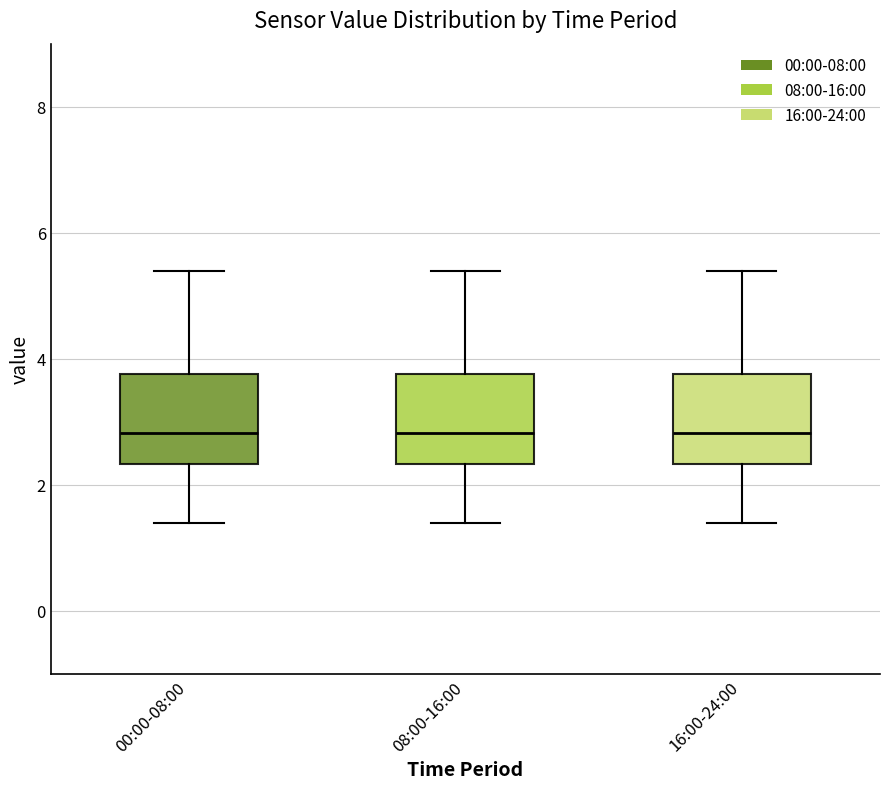

Reading left to right, transcribe this box plot: for each box, give where its median line is, the range the box spans, and where its two whiskers end, as read against the y-axis. The values are not printed on the chart, so give them approximately, as read against the axis.

00:00-08:00: median 2.8, box 2.4 to 3.8, whiskers 1.4 to 5.4
08:00-16:00: median 2.8, box 2.4 to 3.8, whiskers 1.4 to 5.4
16:00-24:00: median 2.8, box 2.4 to 3.8, whiskers 1.4 to 5.4